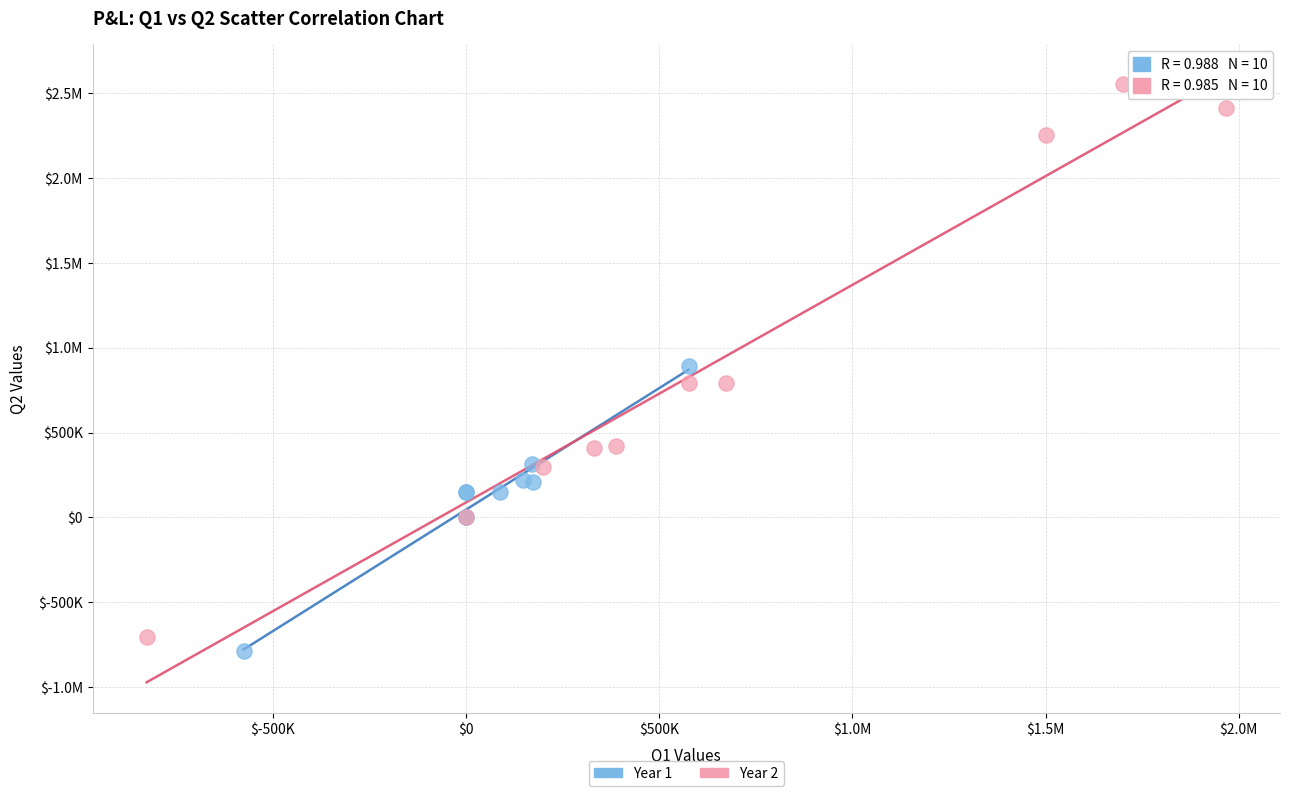

What are all the series names shown in the legend?

Year 1, Year 2